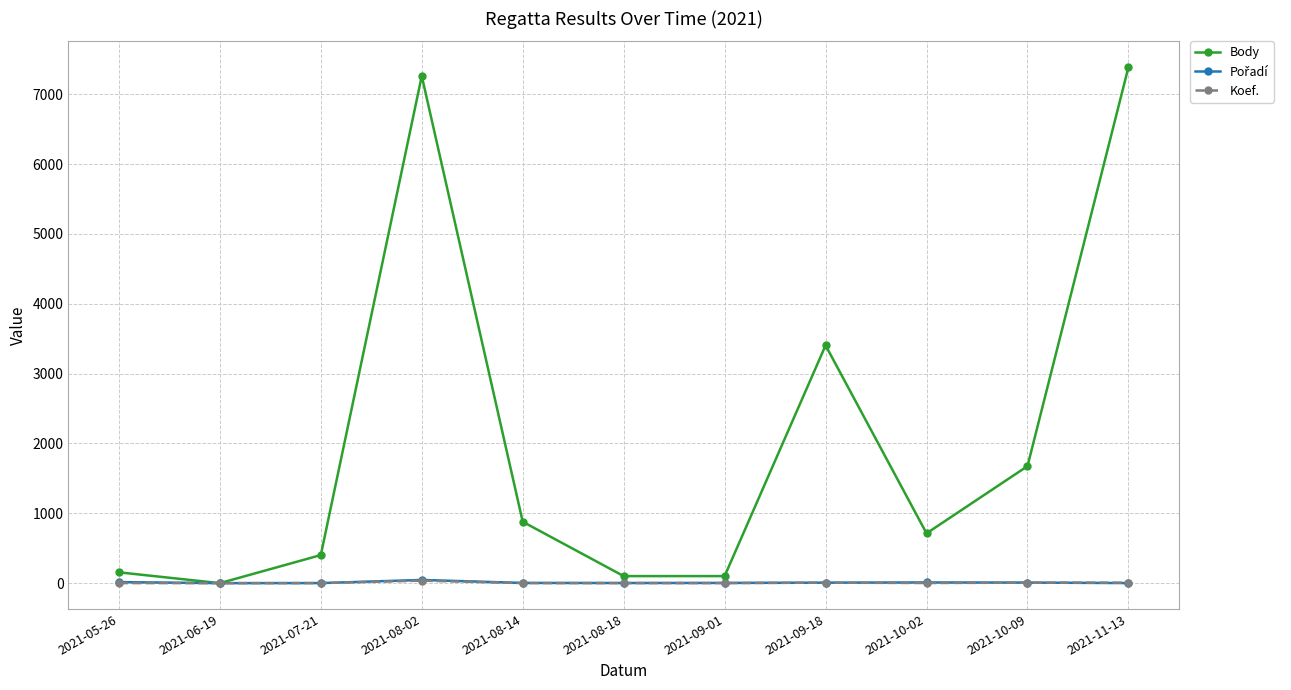

True or false: Body has more than 0 points higher than both neighbors.

True